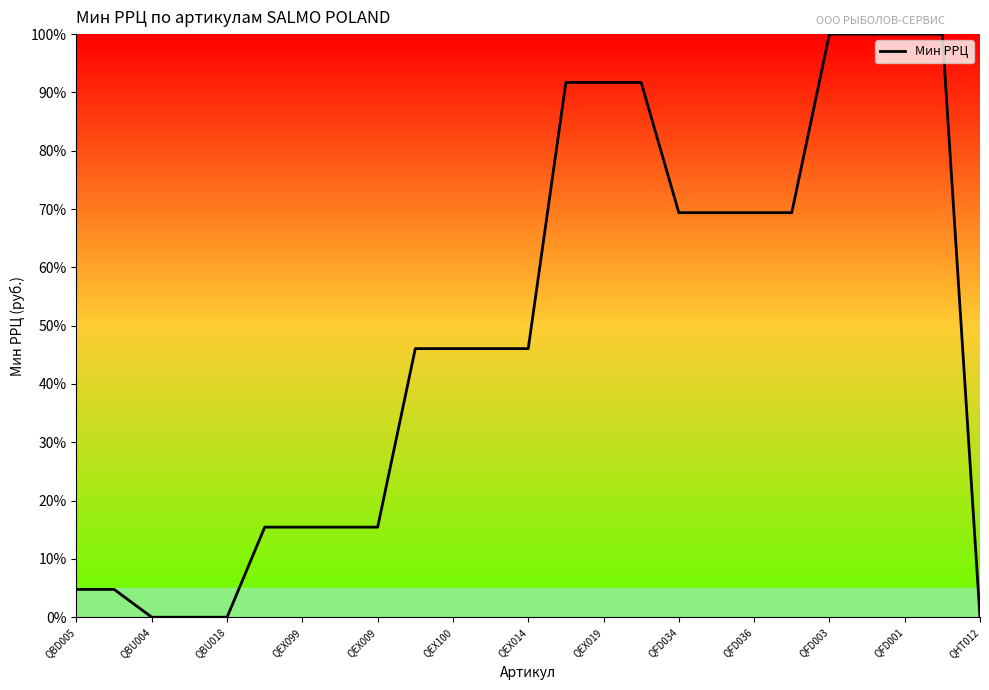

What is the maximum value shown in the chart?

100.0